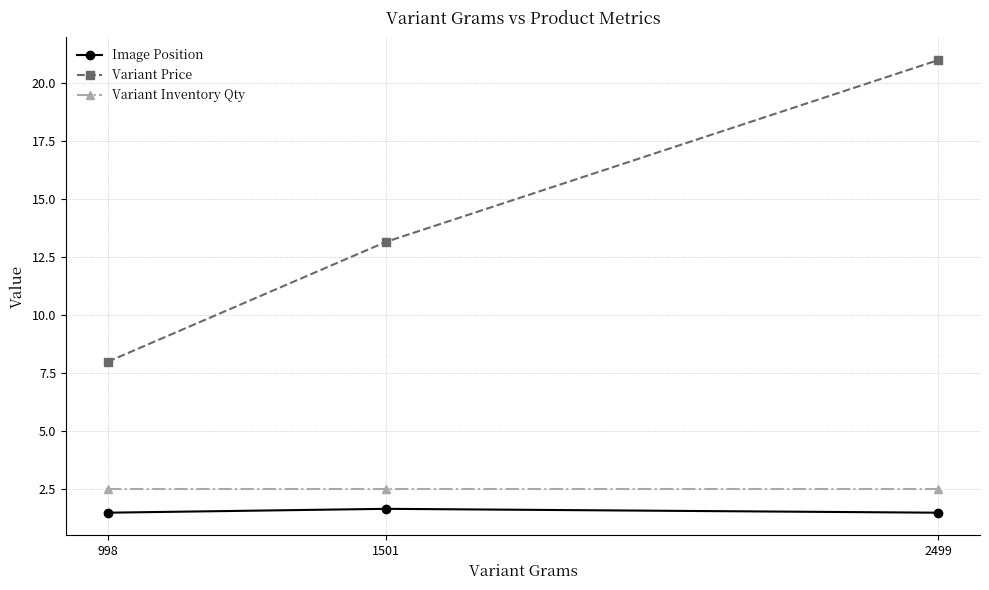

Reading left to right, extract all data points from this chart.

Image Position: 998=1.5	1501=1.7	2499=1.5
Variant Price: 998=8.0	1501=13.2	2499=21.0
Variant Inventory Qty: 998=2.5	1501=2.5	2499=2.5